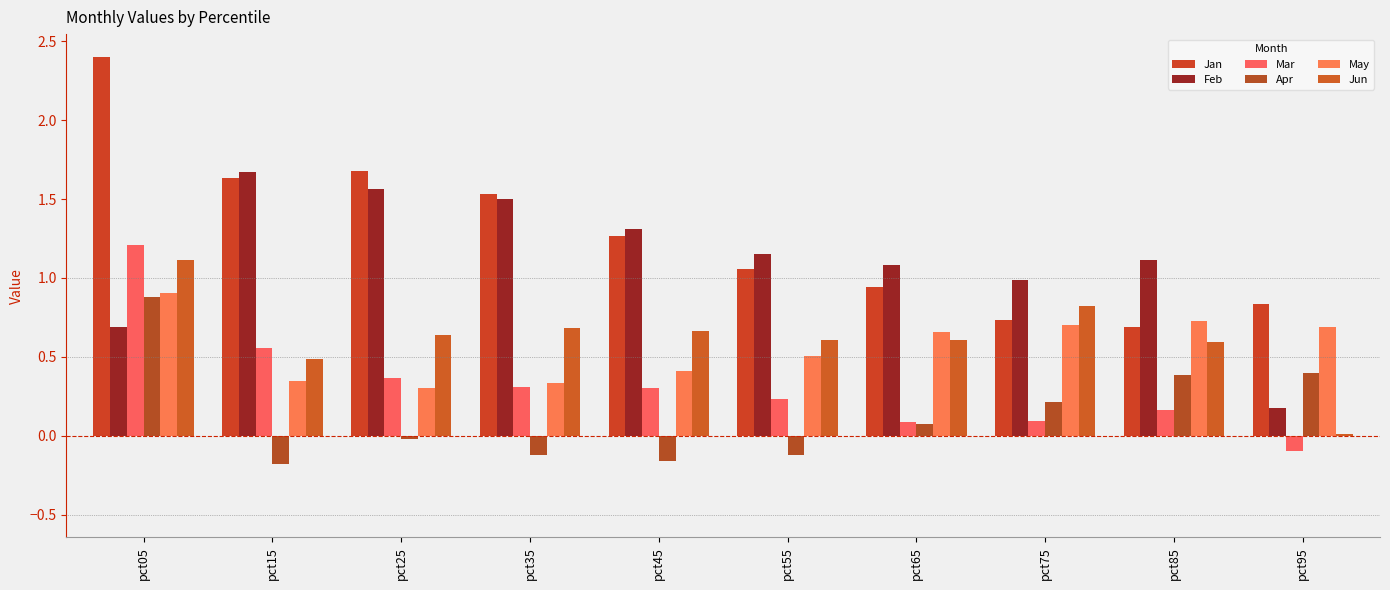

Reading left to right, list all the values displayed in this chart.

Jan: 2.4	1.6	1.7	1.5	1.3	1.1	0.9	0.7	0.7	0.8
Feb: 0.7	1.7	1.6	1.5	1.3	1.1	1.1	1.0	1.1	0.2
Mar: 1.2	0.6	0.4	0.3	0.3	0.2	0.1	0.1	0.2	-0.1
Apr: 0.9	-0.2	-0.0	-0.1	-0.2	-0.1	0.1	0.2	0.4	0.4
May: 0.9	0.3	0.3	0.3	0.4	0.5	0.7	0.7	0.7	0.7
Jun: 1.1	0.5	0.6	0.7	0.7	0.6	0.6	0.8	0.6	0.0